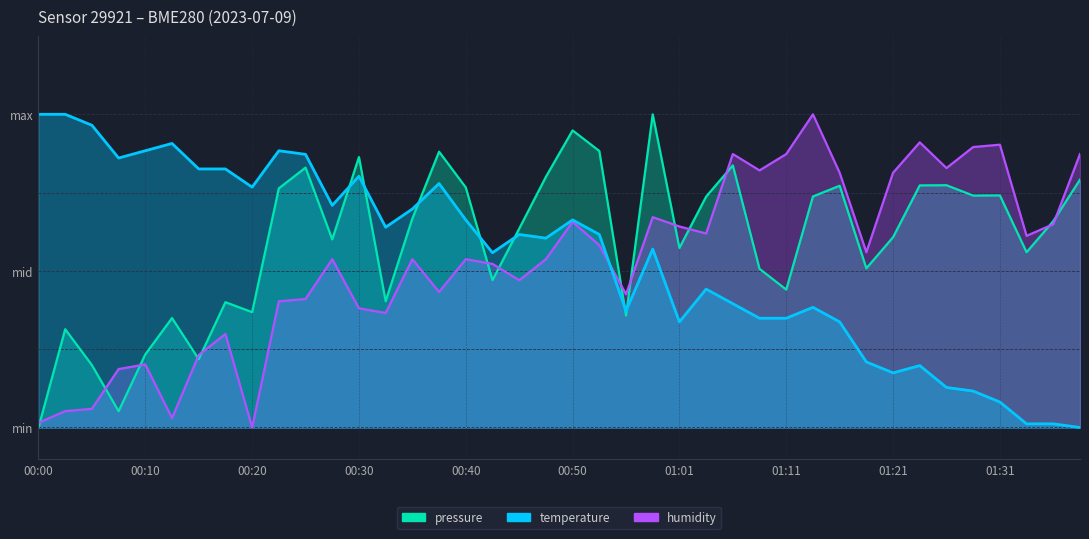

What is the spread (max minus min) of values at 00:22?

0.5